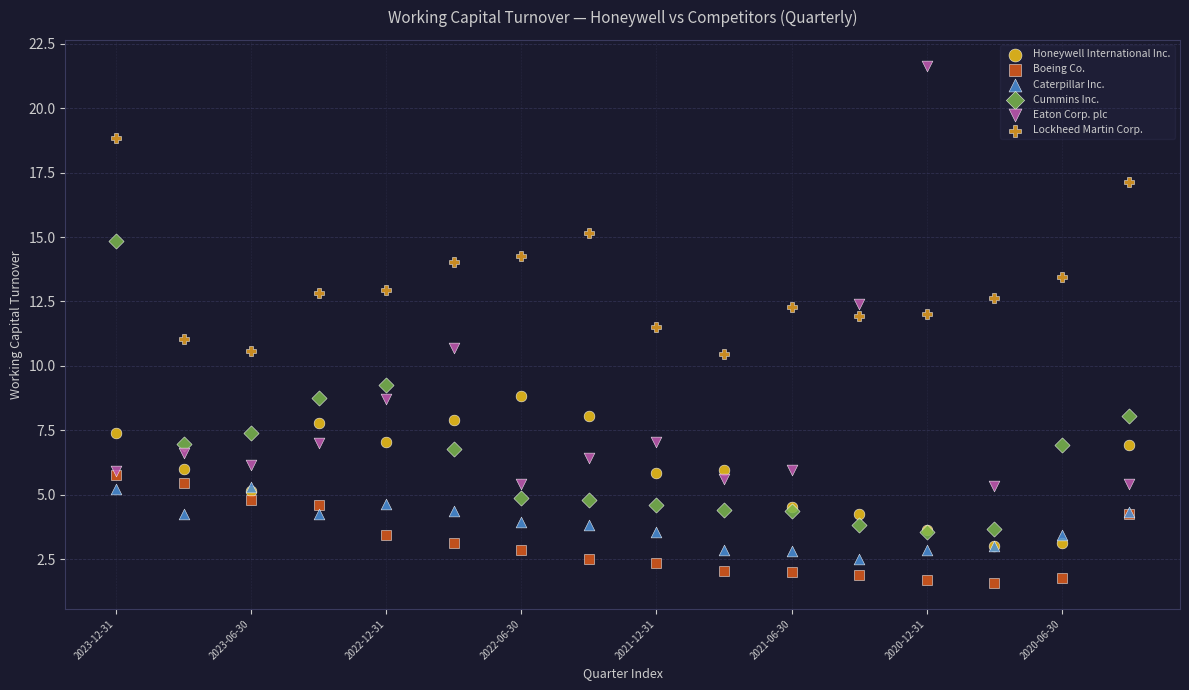

Which series has the widest spread of Y values?

Eaton Corp. plc